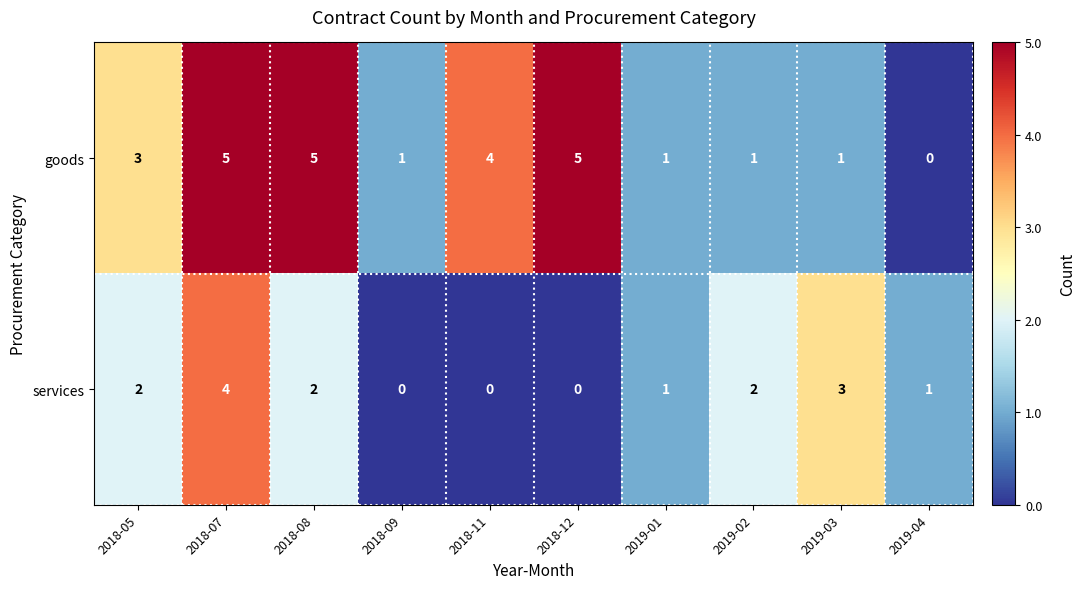

At which label does services reach its peak?

2018-07